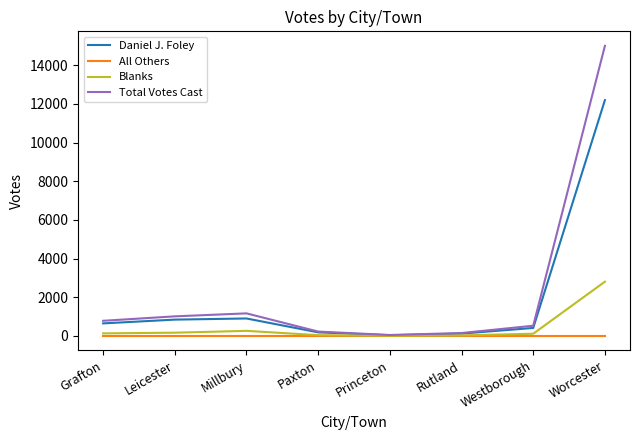

Rank the series by their average value, from lowest to highest.

All Others, Blanks, Daniel J. Foley, Total Votes Cast